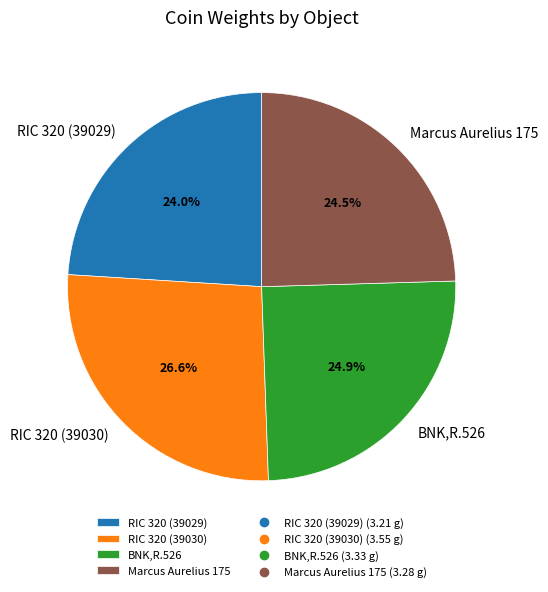

What is the smallest slice in the pie chart?

RIC 320 (39029)